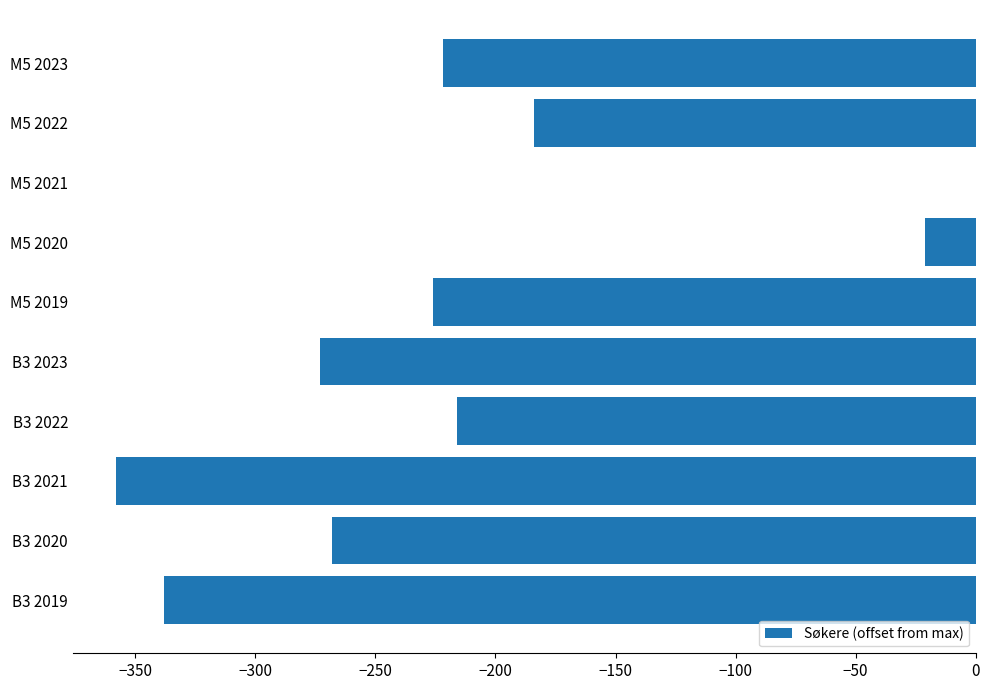

Are the bars horizontal?

Yes